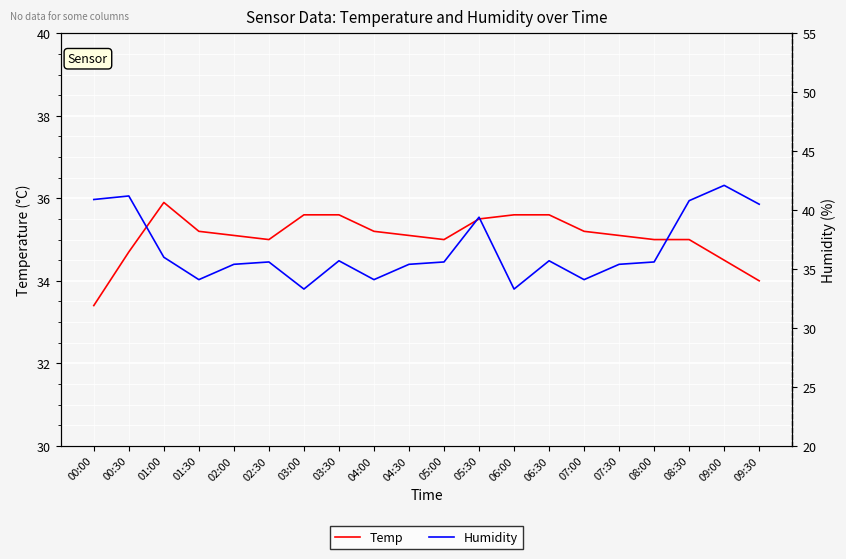

What is the maximum value for Humidity?

42.1